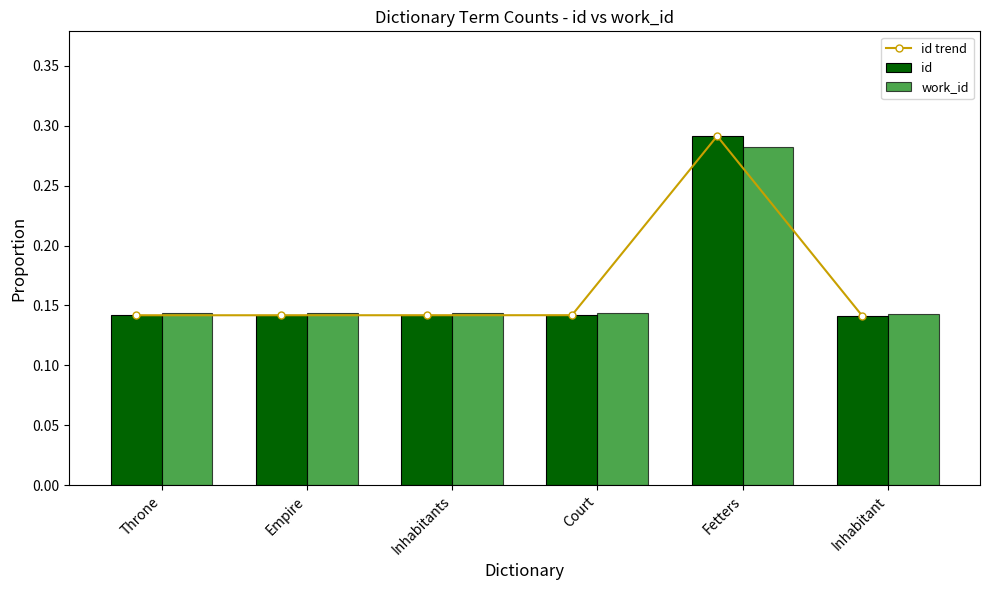

How many id trend values are between 0 and 1?

6